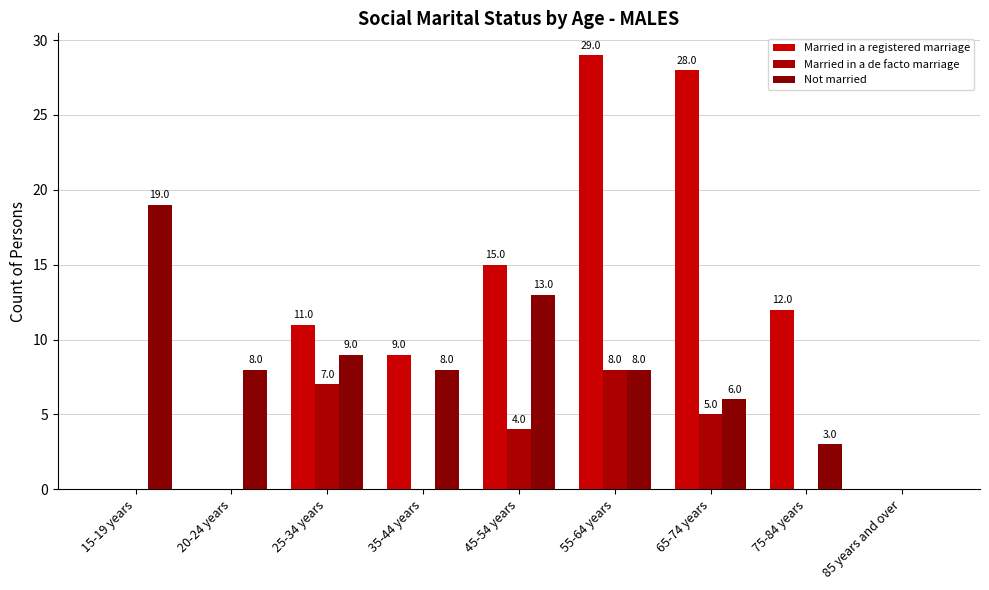

How many distinct data groups are displayed?

3